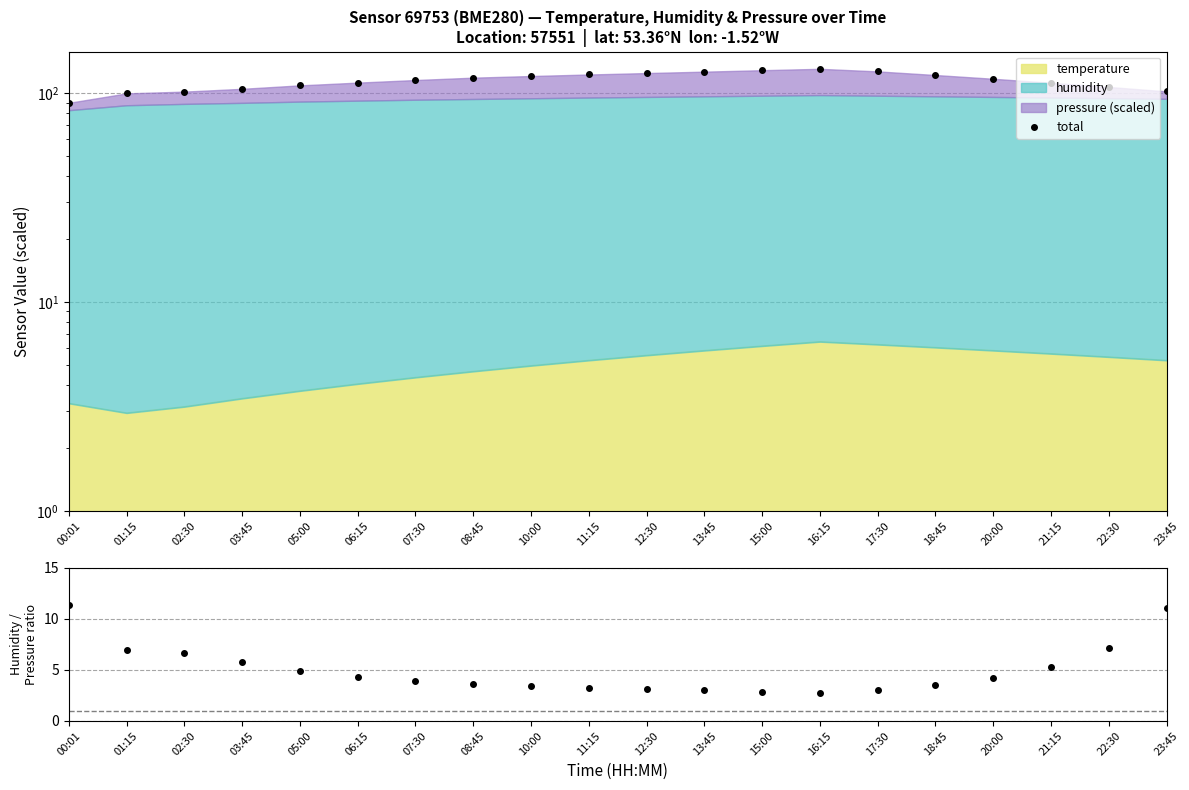

Reading left to right, what are all the values shown in this chart?

total: 00:01=89.7	01:15=99.5	02:30=101.5	03:45=104.7	05:00=108.7	06:15=112.0	07:30=115.3	08:45=118.4	10:00=120.5	11:15=122.5	12:30=124.5	13:45=126.4	15:00=128.5	16:15=130.4	17:30=126.8	18:45=121.8	20:00=116.9	21:15=111.9	22:30=106.8	23:45=101.8
humidity/pressure ratio: 00:01=11.4	01:15=6.9	02:30=6.7	03:45=5.7	05:00=4.9	06:15=4.3	07:30=3.9	08:45=3.6	10:00=3.4	11:15=3.3	12:30=3.1	13:45=3.0	15:00=2.9	16:15=2.8	17:30=3.0	18:45=3.5	20:00=4.2	21:15=5.3	22:30=7.2	23:45=11.1